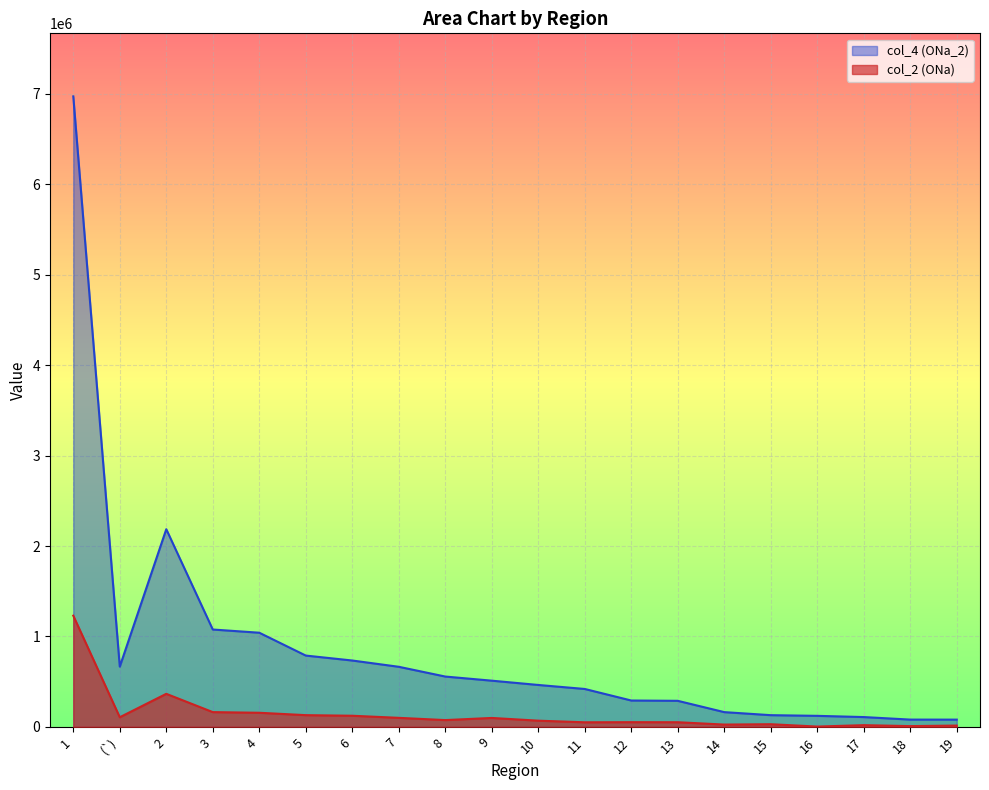

Is the value of col_2 (ONa) at 13 greater than the value of col_4 (ONa_2) at (`)?

No